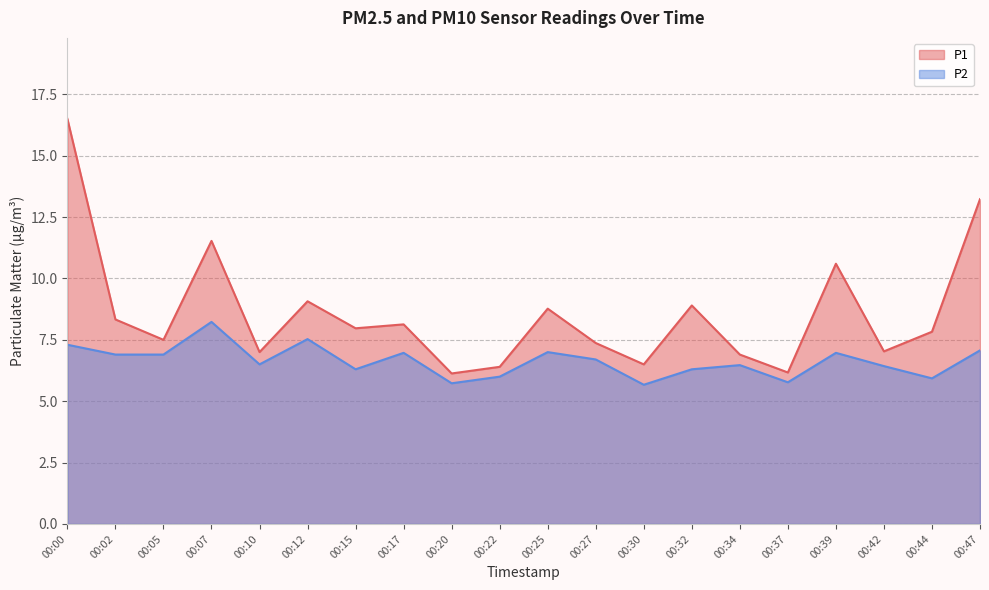

What is the sum of the P1 values at 00:15 and 00:44?

15.8